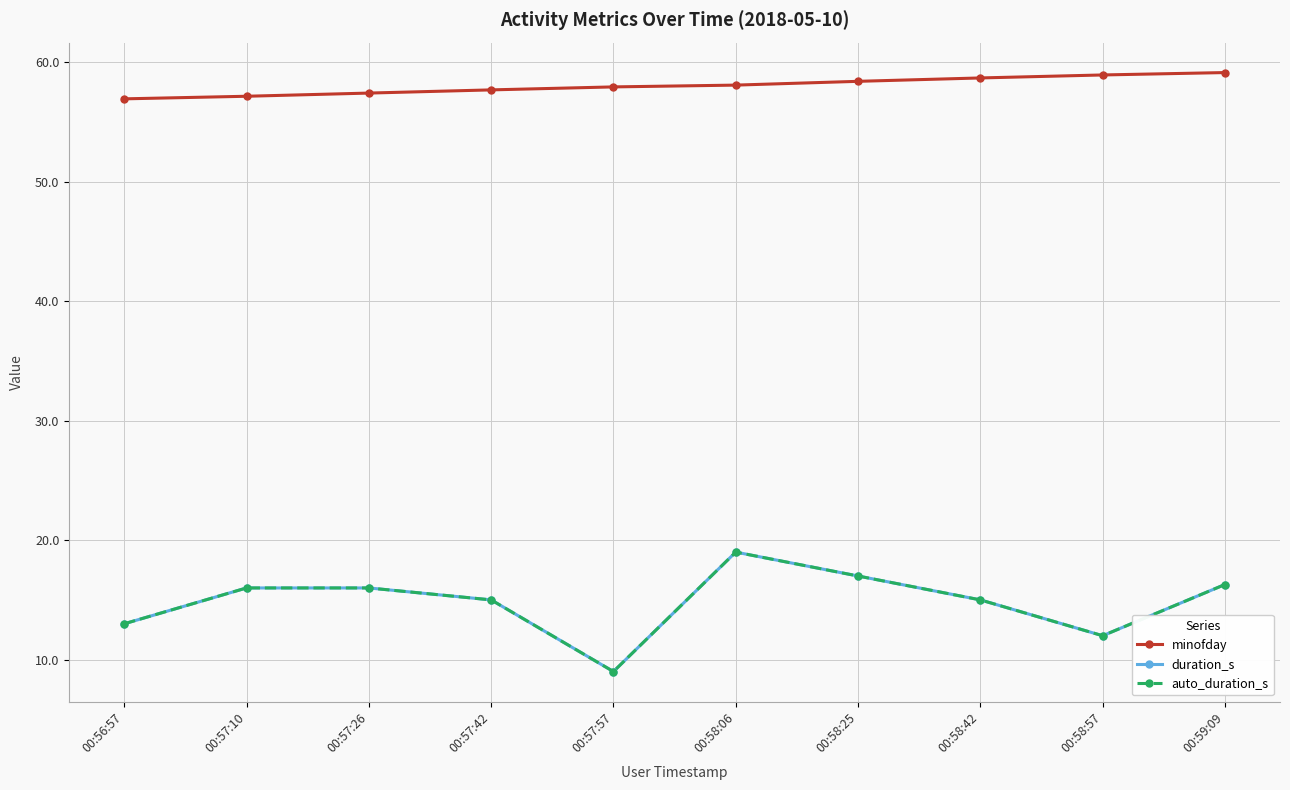

Reading left to right, extract all data points from this chart.

minofday: 00:56:57=57.0	00:57:10=57.2	00:57:26=57.4	00:57:42=57.7	00:57:57=58.0	00:58:06=58.1	00:58:25=58.4	00:58:42=58.7	00:58:57=59.0	00:59:09=59.1
duration_s: 00:56:57=13.0	00:57:10=16.0	00:57:26=16.0	00:57:42=15.0	00:57:57=9.0	00:58:06=19.0	00:58:25=17.0	00:58:42=15.0	00:58:57=12.0	00:59:09=16.3
auto_duration_s: 00:56:57=13.0	00:57:10=16.0	00:57:26=16.0	00:57:42=15.0	00:57:57=9.0	00:58:06=19.0	00:58:25=17.0	00:58:42=15.0	00:58:57=12.0	00:59:09=16.3